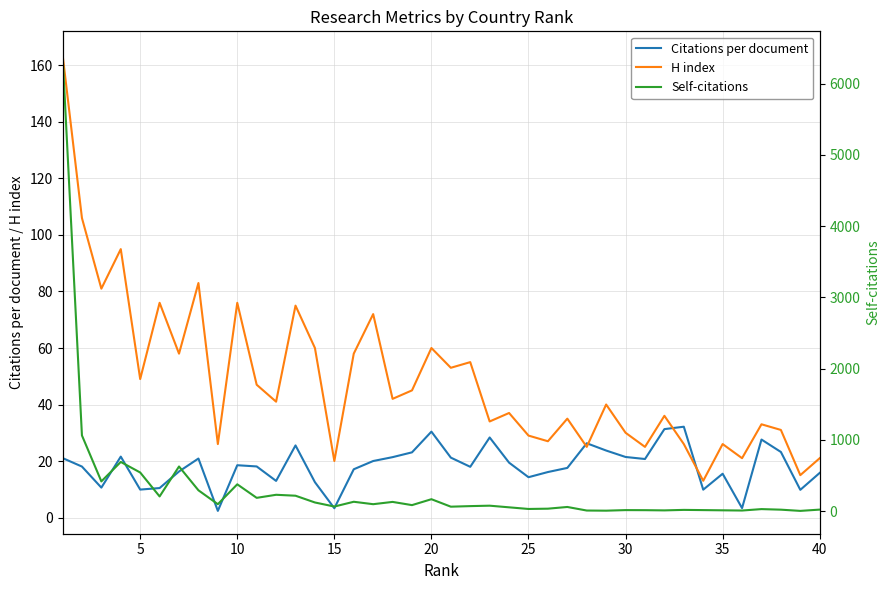

What are all the series names shown in the legend?

Citations per document, H index, Self-citations